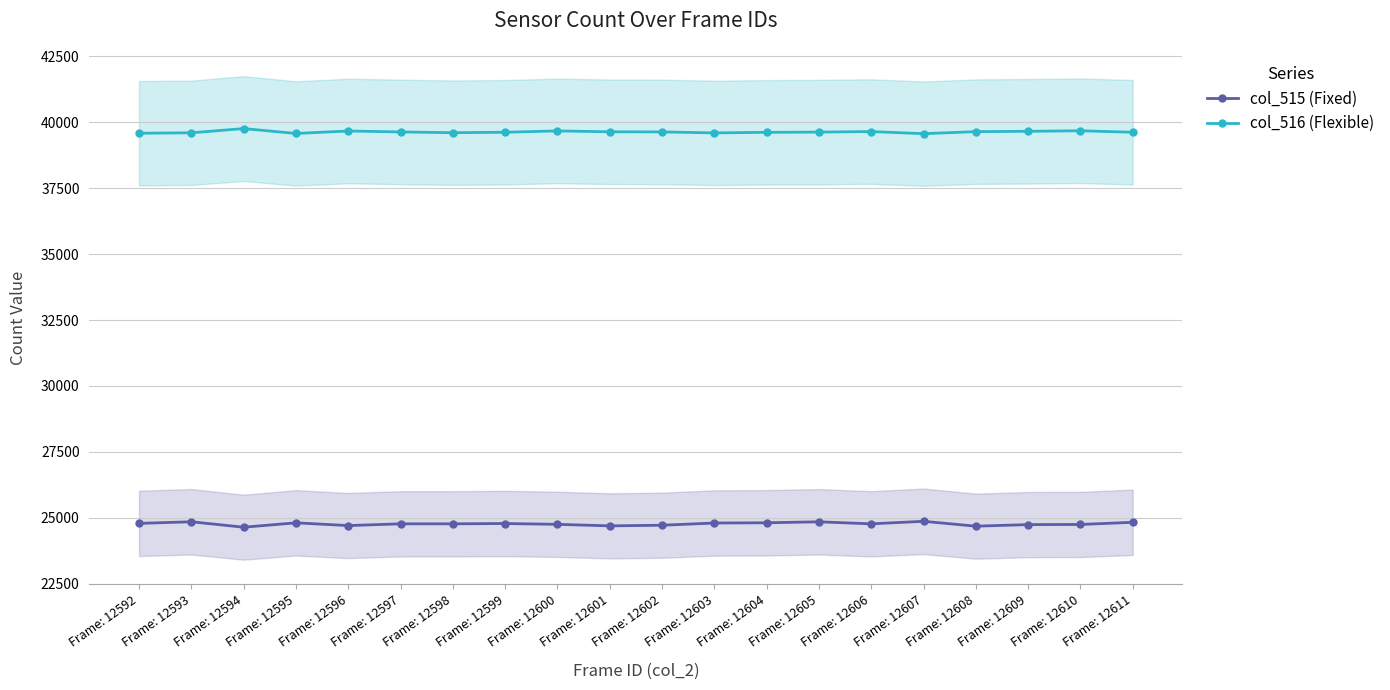

Which series has the widest spread of values?

col_515 (Fixed)